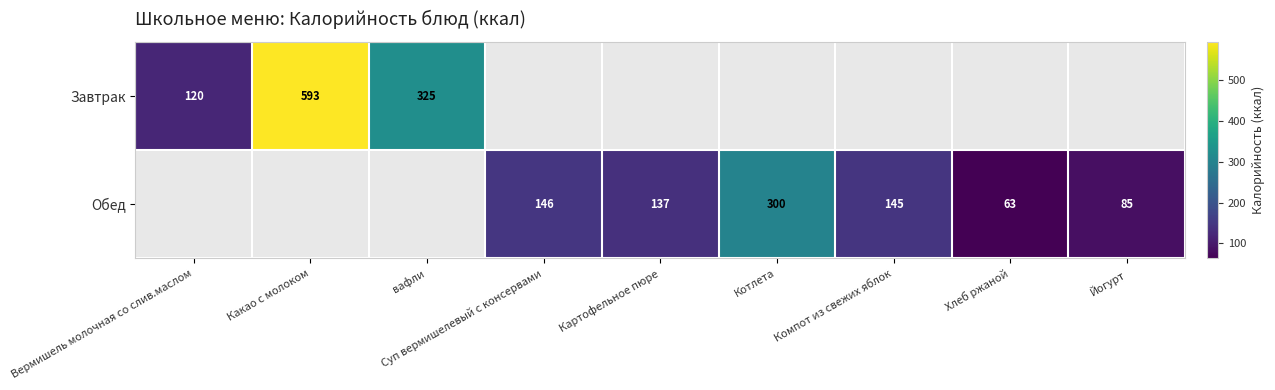

Is it true that Обед equals 124 at Йогурт?

False